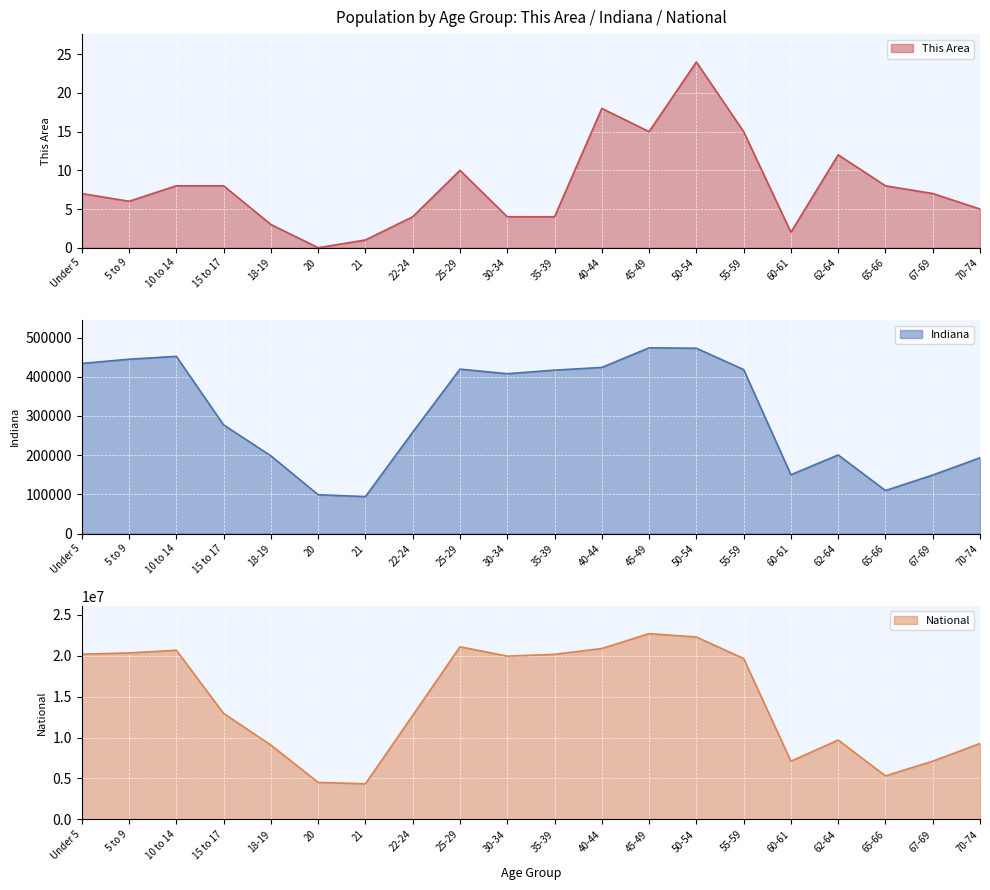

Reading right to left, list all the values displayed in this chart.

This Area: 5	7	8	12	2	15	24	15	18	4	4	10	4	1	0	3	8	8	6	7
Indiana: 193278	149347	109710	200606	150022	418515	472822	473946	423819	417011	407815	419530	258719	94313	98994	198284	277231	452171	444821	434075
National: 9278166	7115361	5319902	9704197	7113727	19664805	22298125	22708591	20890964	20179642	19962099	21101849	12712576	4354294	4519129	9086089	12954254	20677194	20348657	20201362